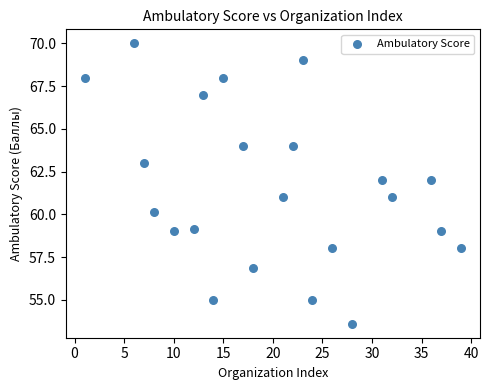

What is the range of Y values (max minus min)?

16.4